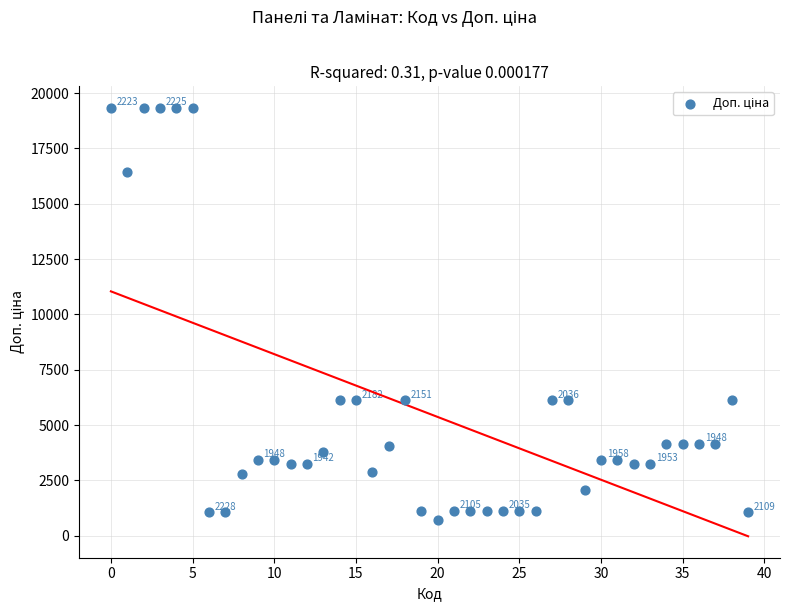

What is the range of Y values (max minus min)?

18619.1